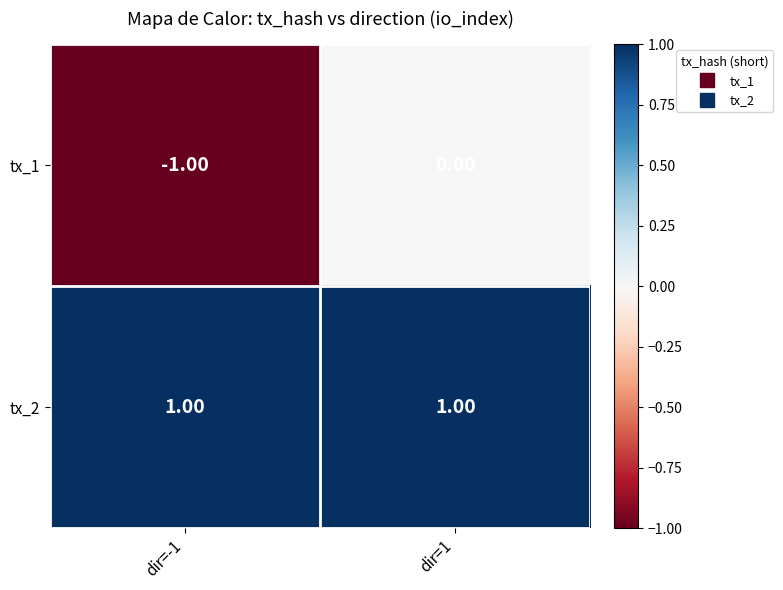

How many distinct data groups are displayed?

2